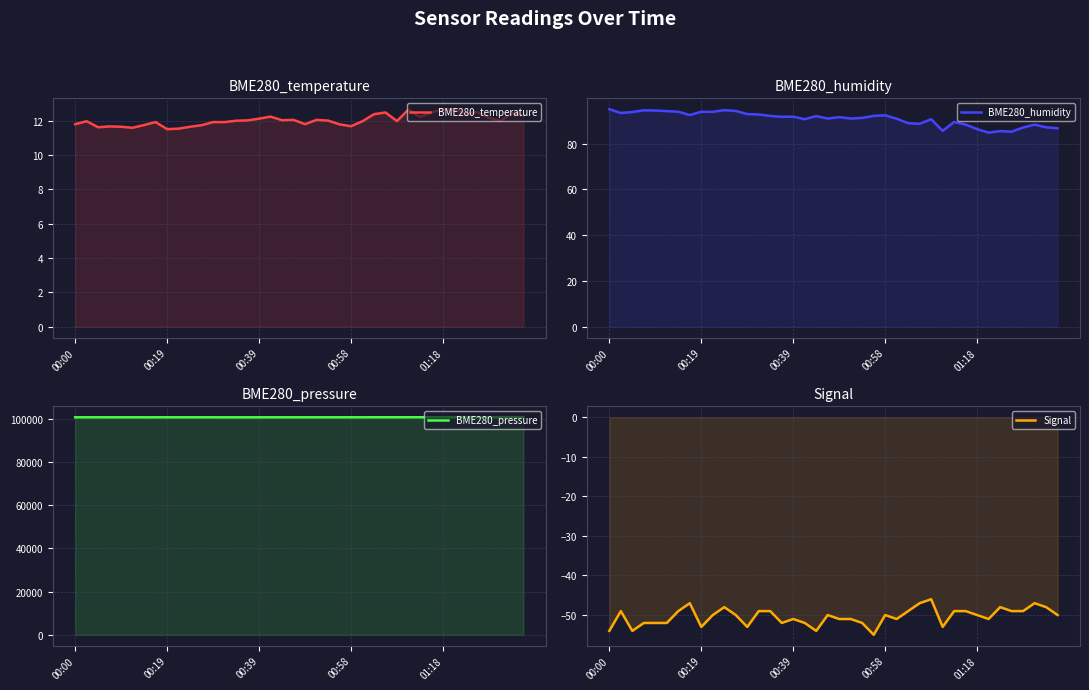

What is the sum of all Signal values?

-2015.0